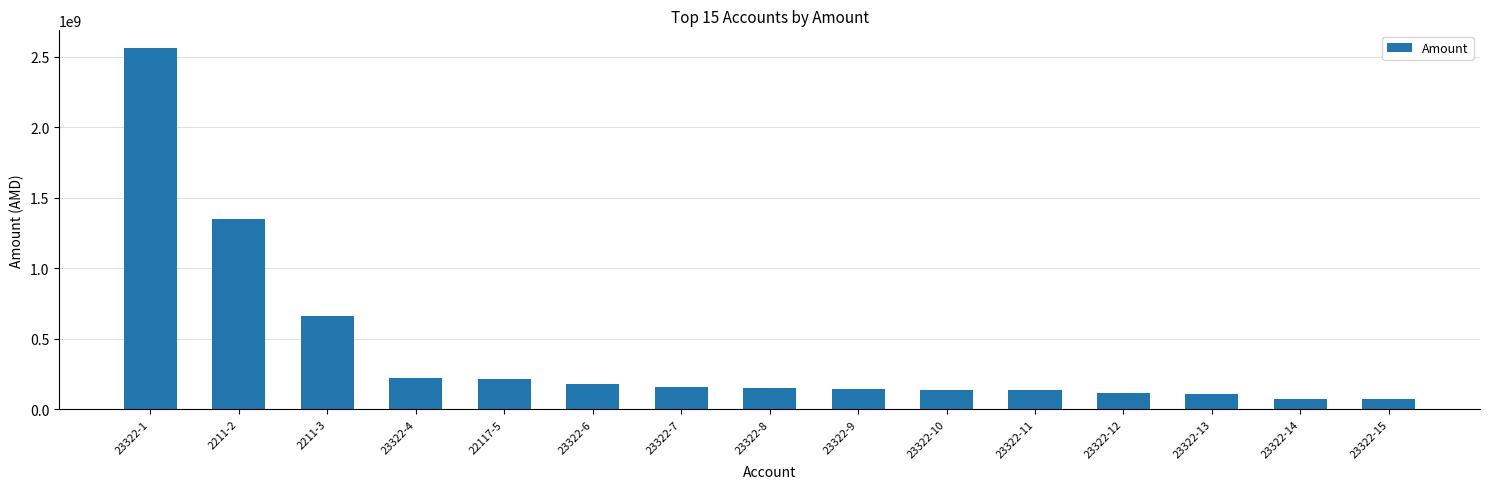

What is the label of the 10th bar from the right?

23322-6